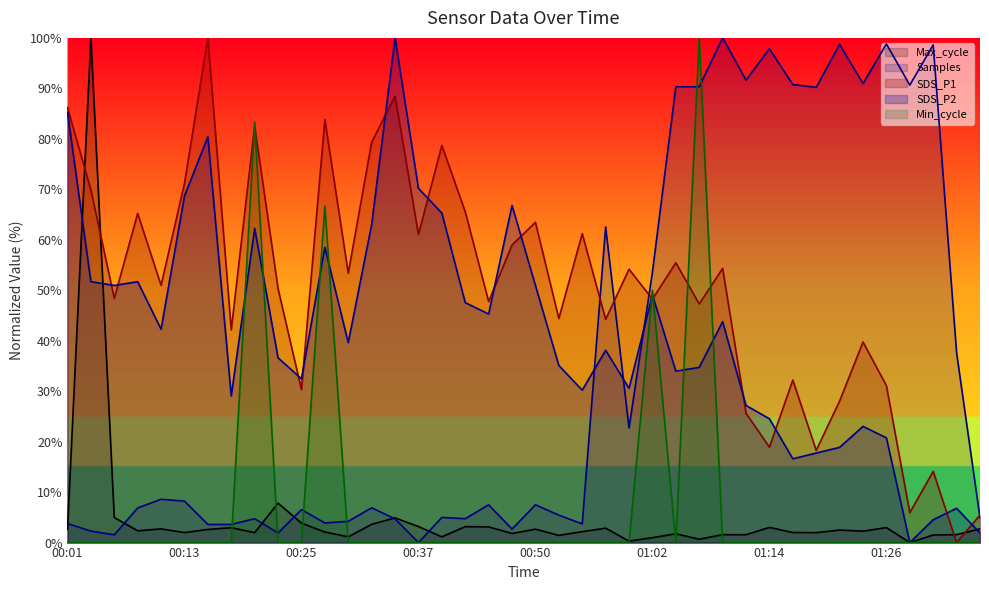

What is the sum of all Samples values?

1417.9